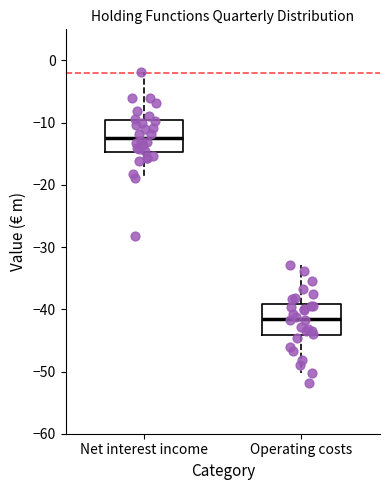

Reading left to right, transcribe this box plot: for each box, give where its median line is, the range the box spans, and where its two whiskers end, as read against the y-axis. The values are not printed on the chart, so give them approximately, as read against the axis.

Net interest income: median -12, box -15 to -10, whiskers -19 to -2
Operating costs: median -42, box -44 to -39, whiskers -50 to -33